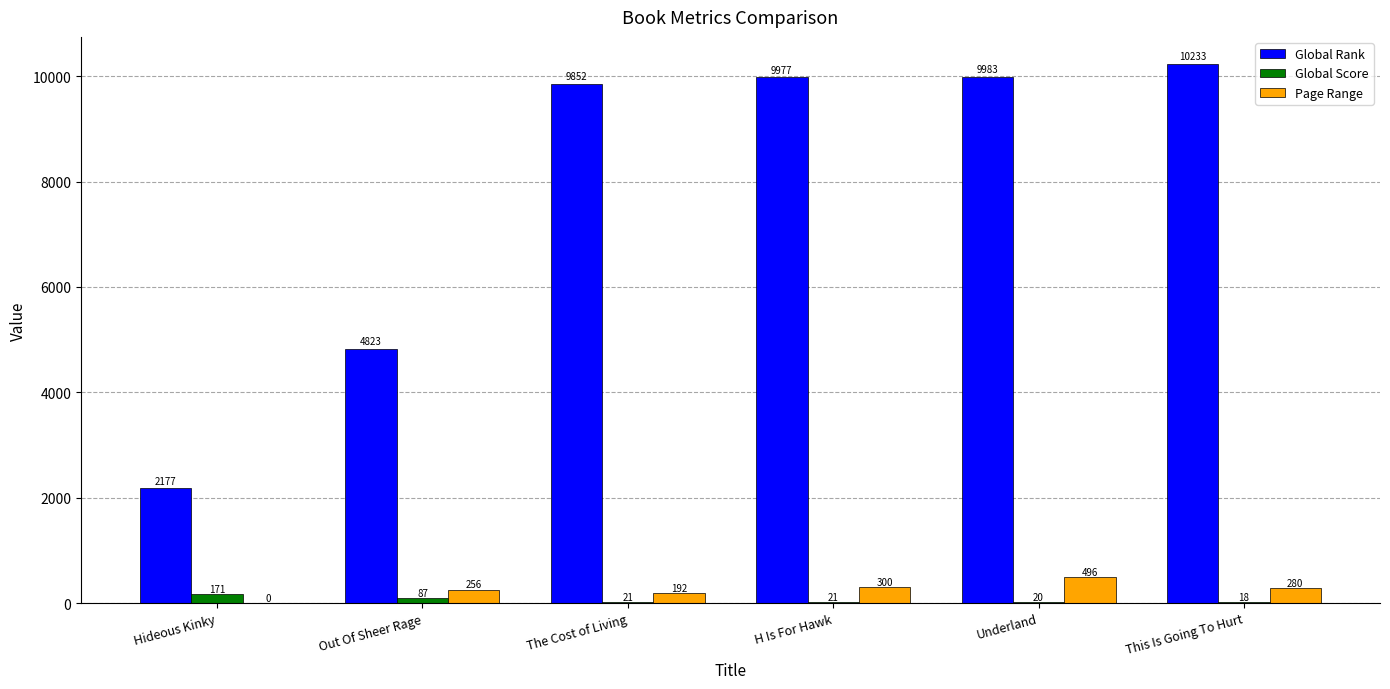

Is the value of Page Range at Underland greater than the value of Global Score at Hideous Kinky?

Yes